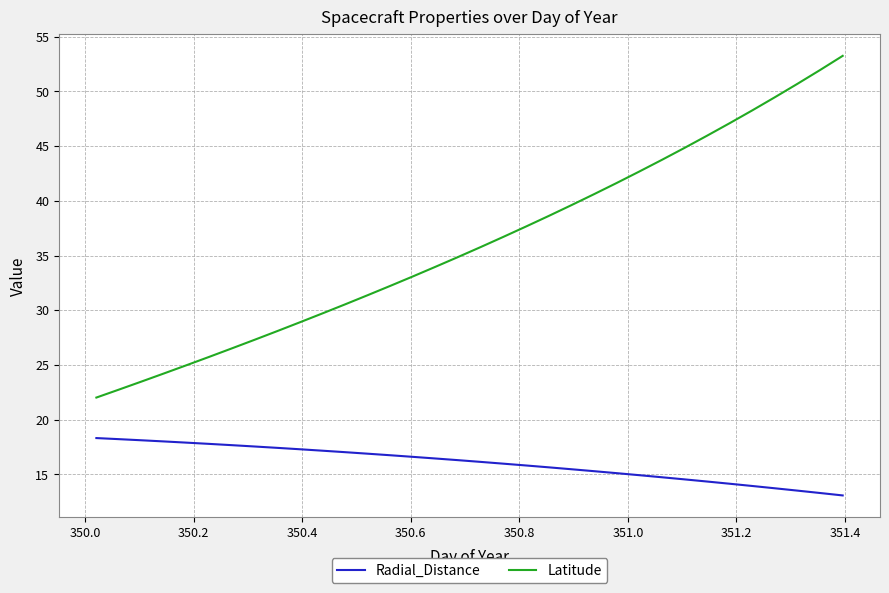

Rank the series by their average value, from lowest to highest.

Radial_Distance, Latitude